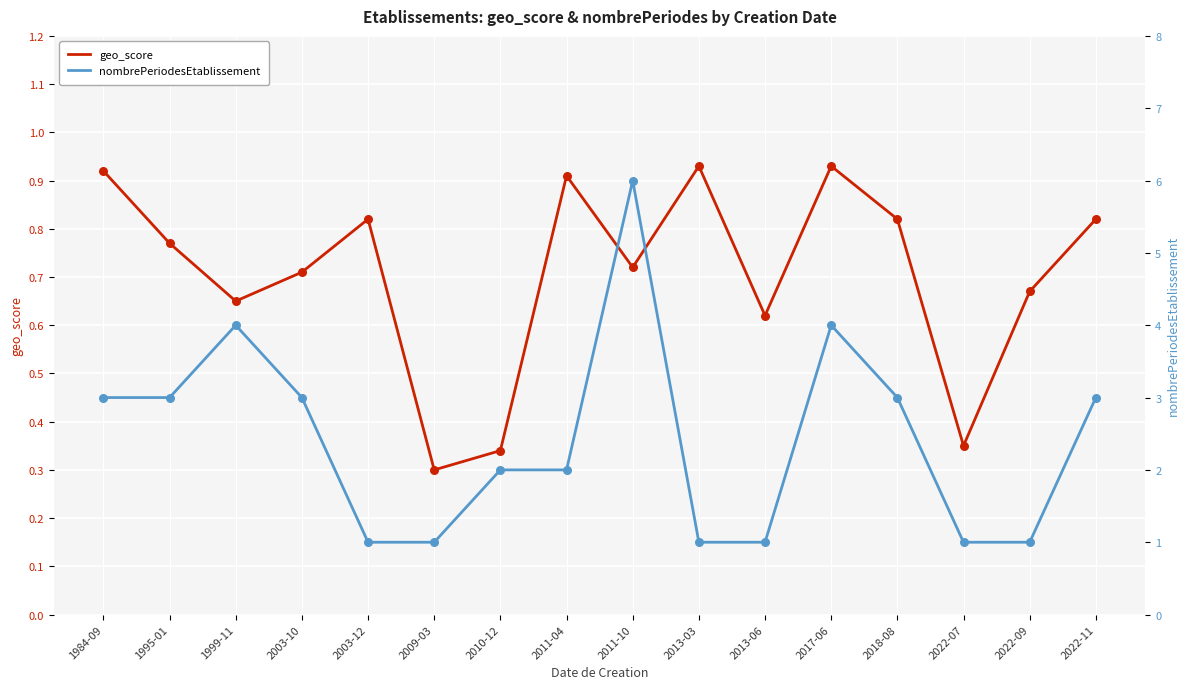

What are all the series names shown in the legend?

geo_score, nombrePeriodesEtablissement